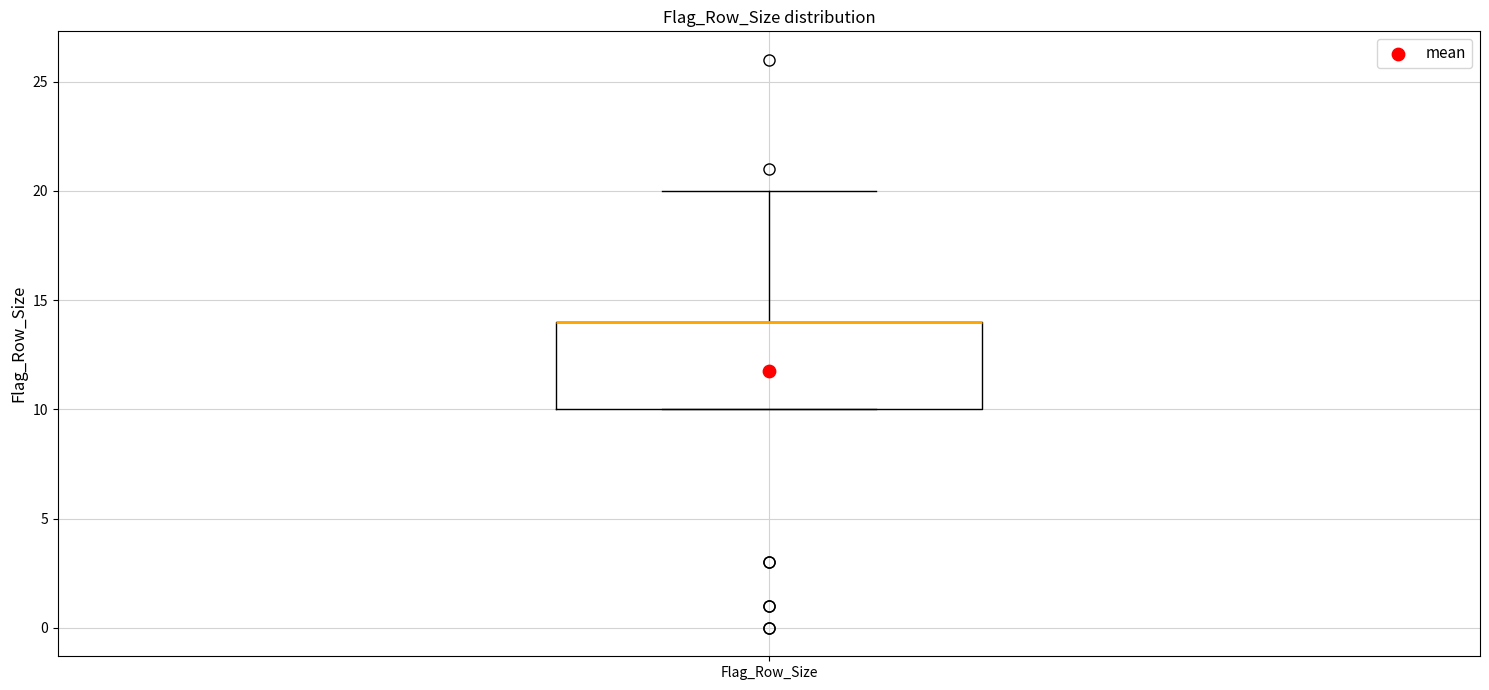

Transcribe this box plot: give where the median line is, the range the box spans, and where the two whiskers end, as read against the y-axis. The values are not printed on the chart, so give them approximately, as read against the axis.

median 14 (drawn on the box's upper edge), box 10 to 14, whiskers 10 to 20